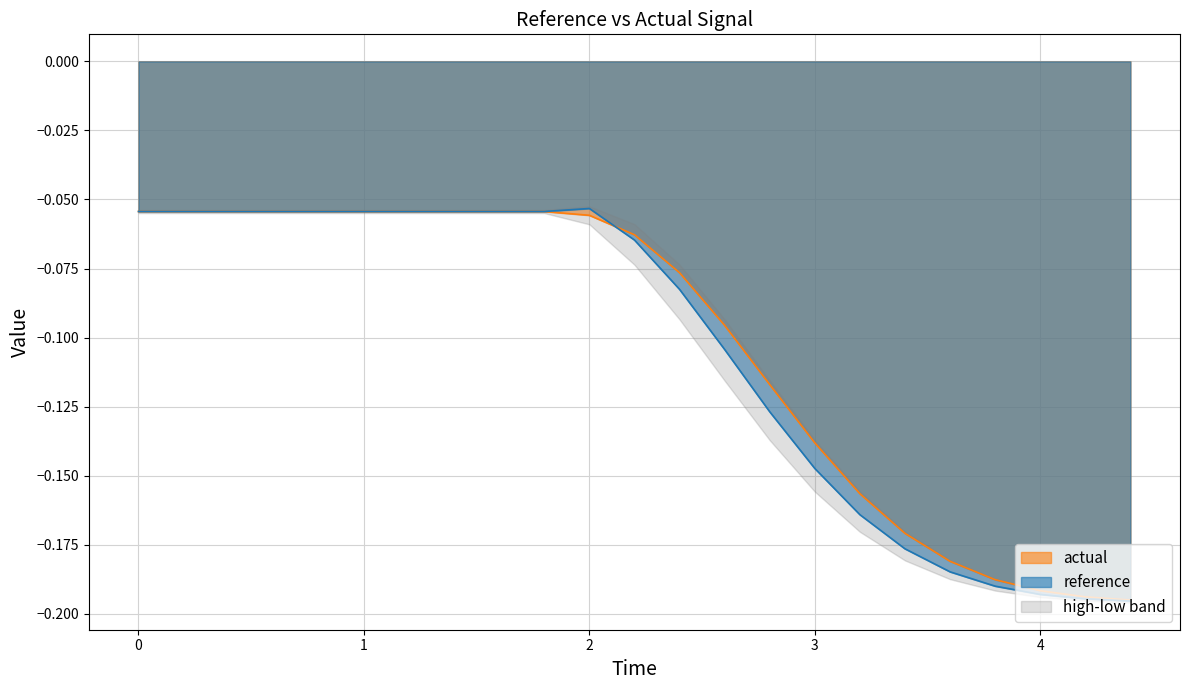

How many lines are shown in the chart?

2